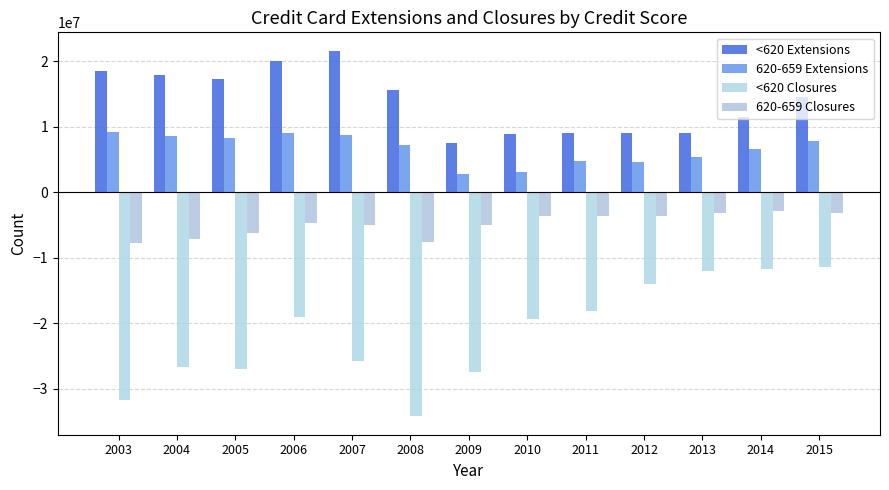

What is the highest value of the <620 Closures series?

-11454000